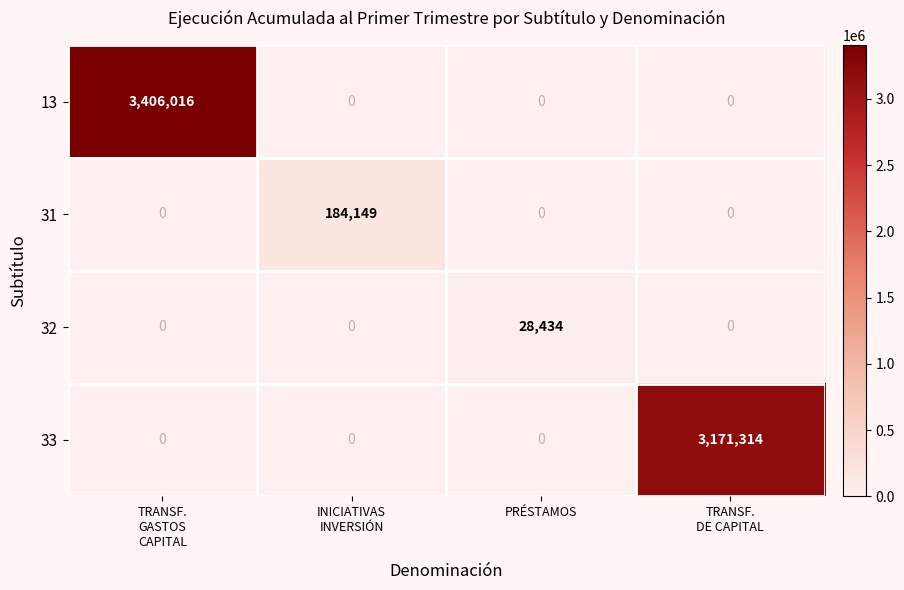

Which series has the largest range (max minus min)?

13